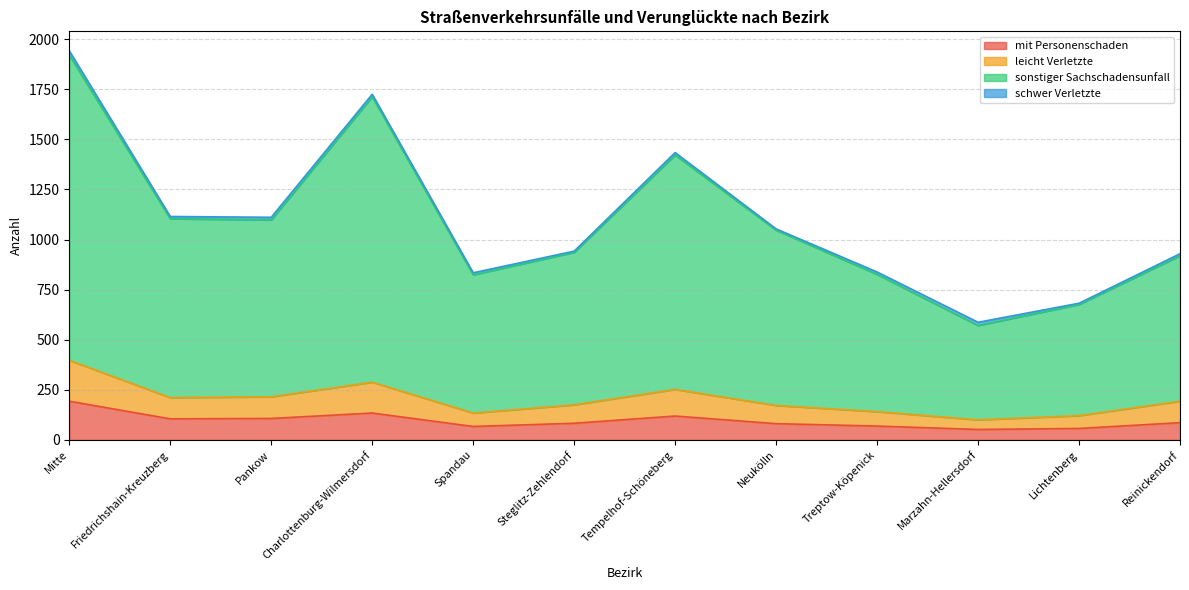

At which category is the sum across all series the highest?

Mitte